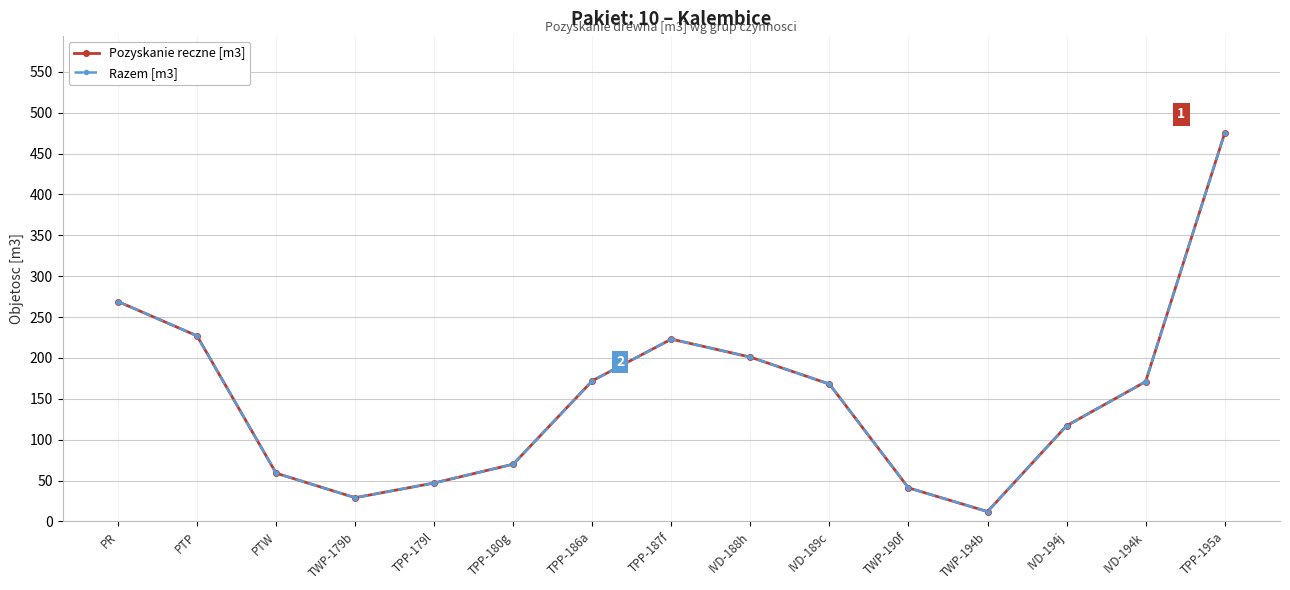

Does the chart have visible grid lines?

Yes